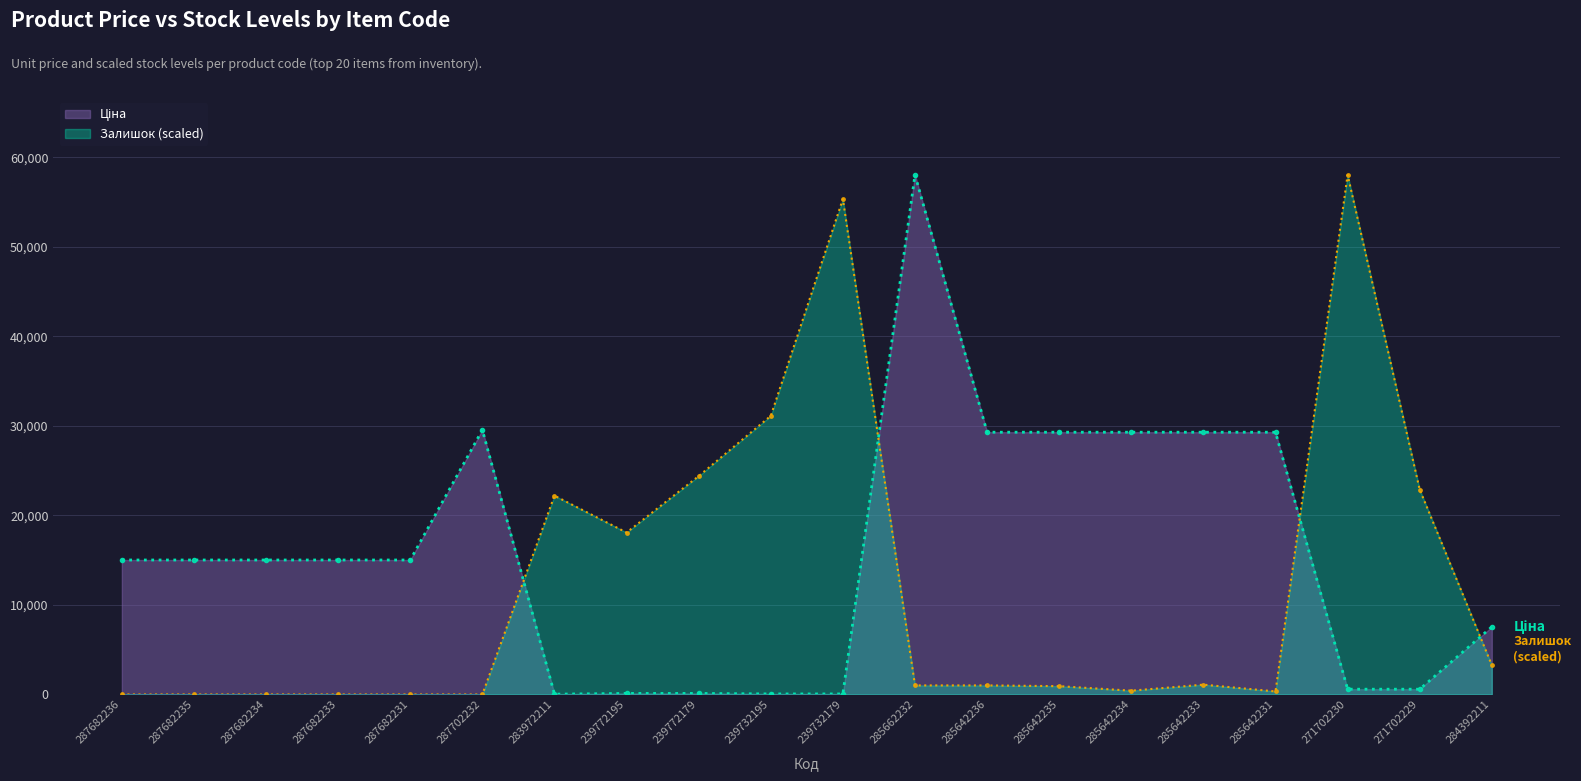

What is the label of the 13th point from the left?

285642236